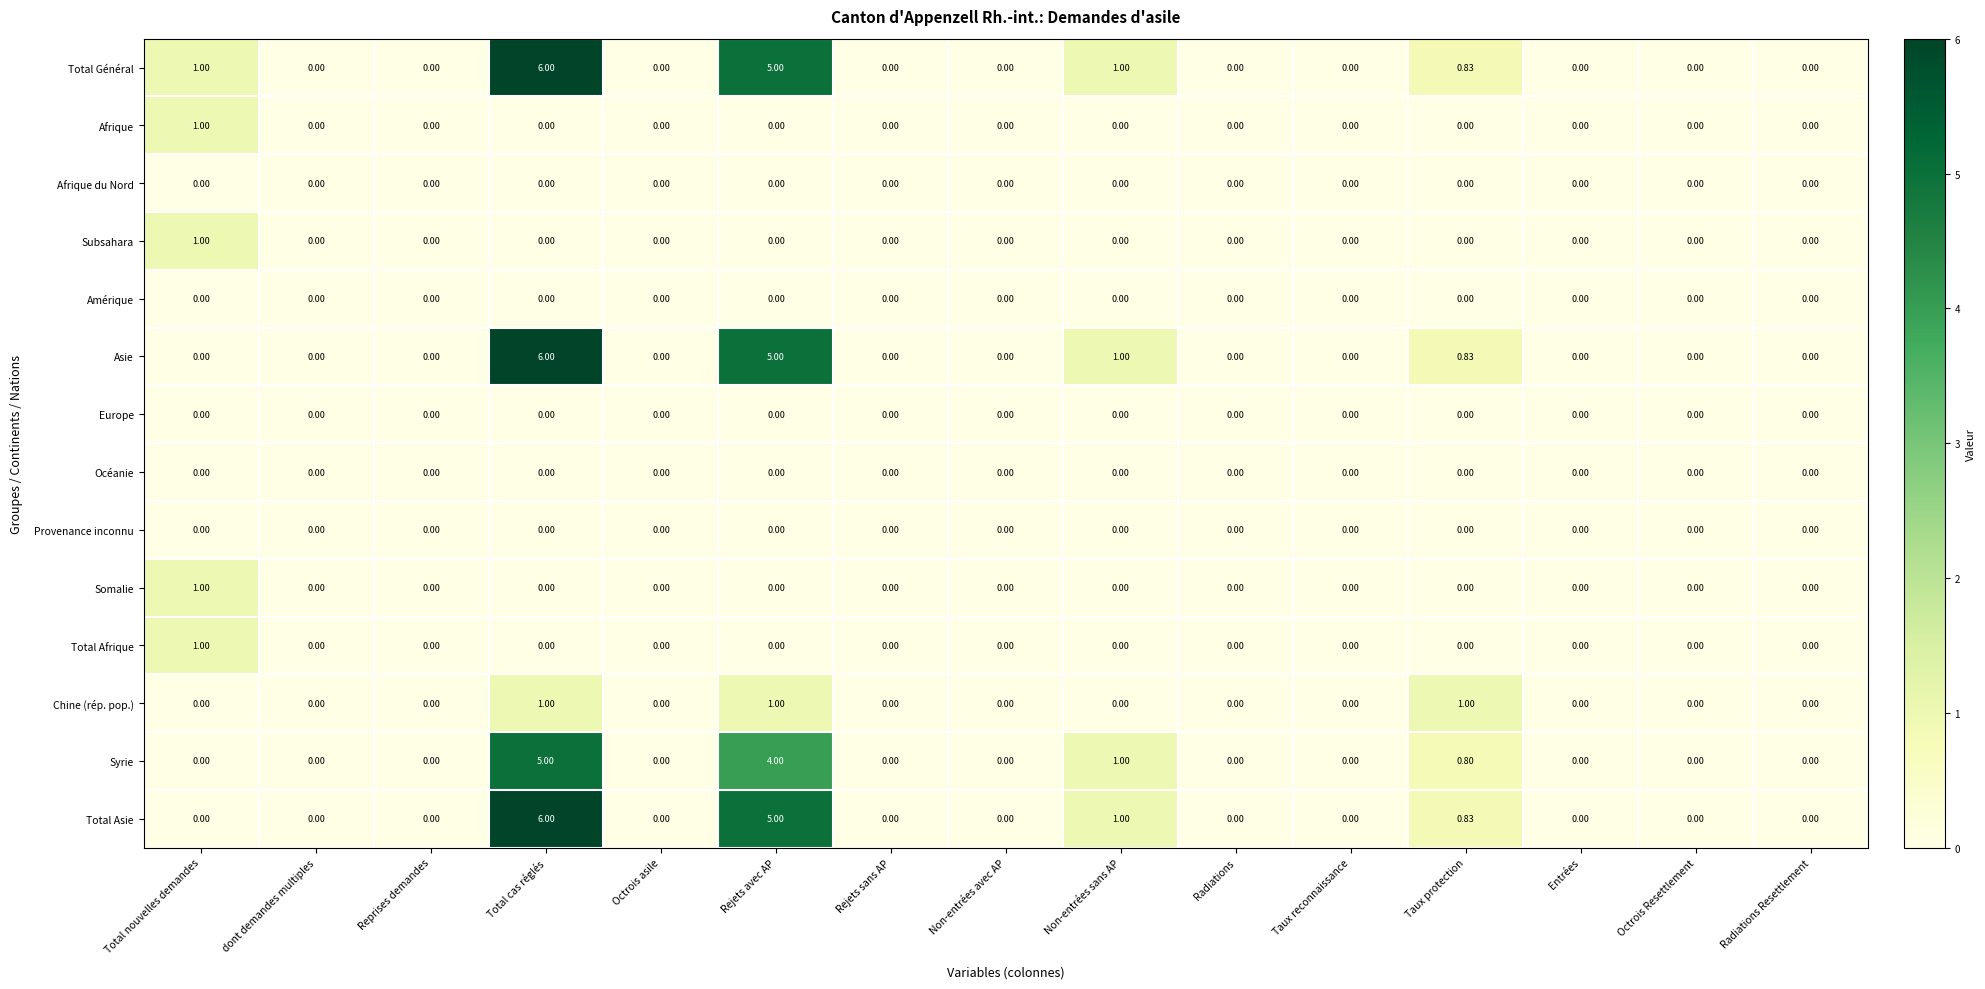

Which label corresponds to the largest value in the chart?

Total cas réglés